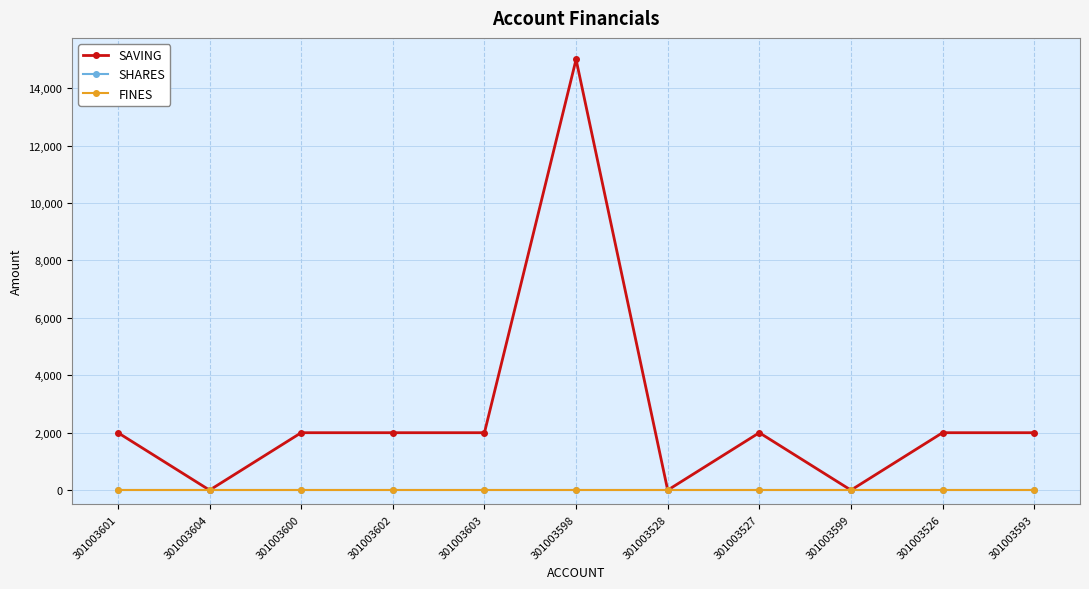

Count the SAVING values in the range 0 to 2000.

10